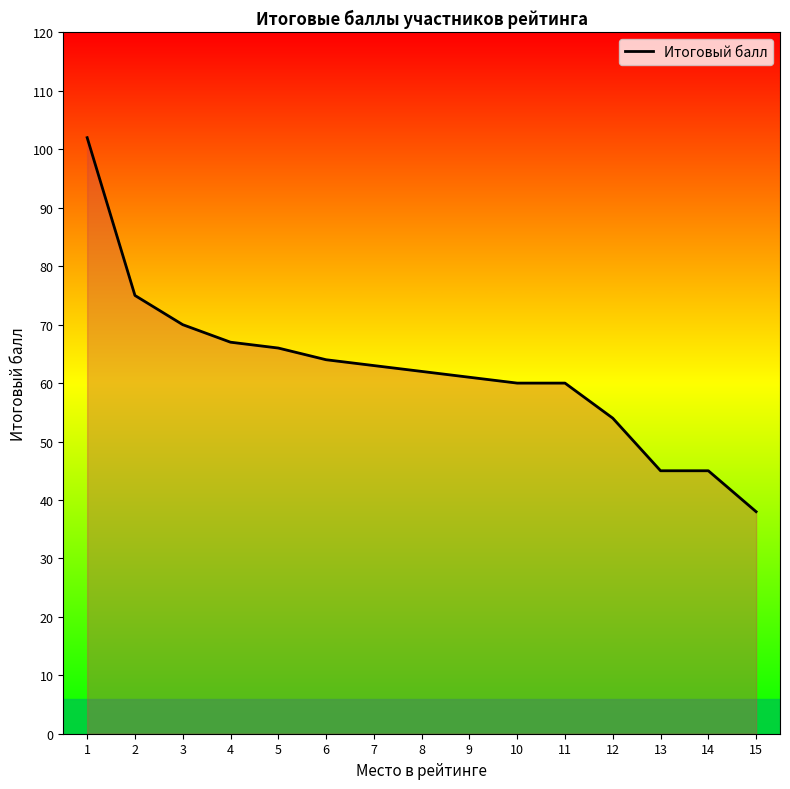

Between 11 and 14, which is larger?

11